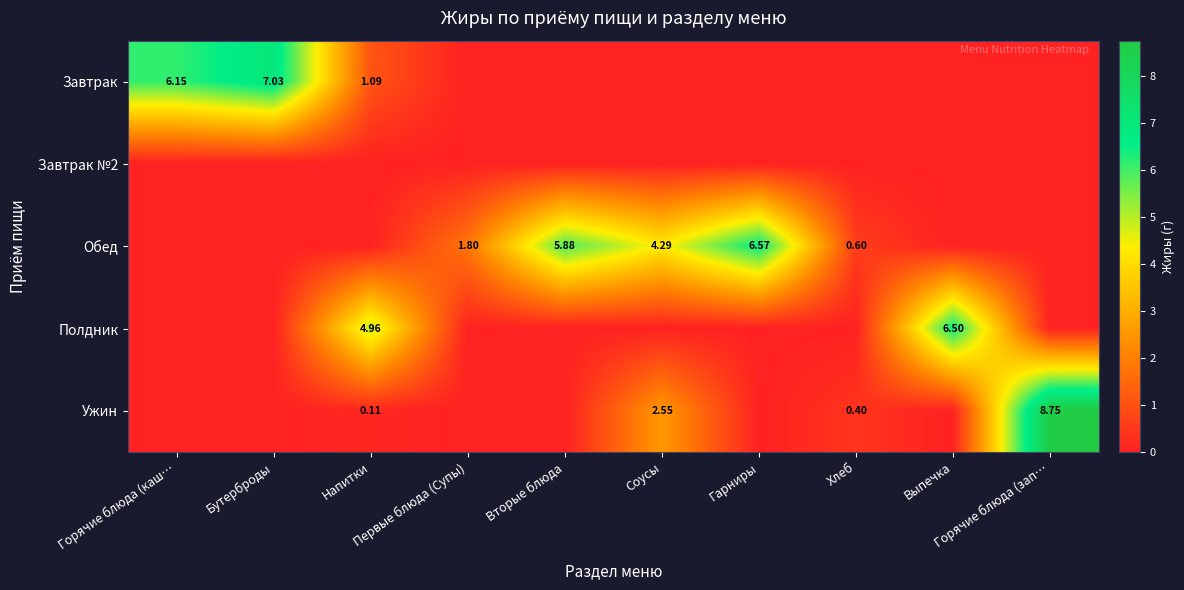

The Завтрак №2 series shows 0.0 at Гарниры. True or false?

True